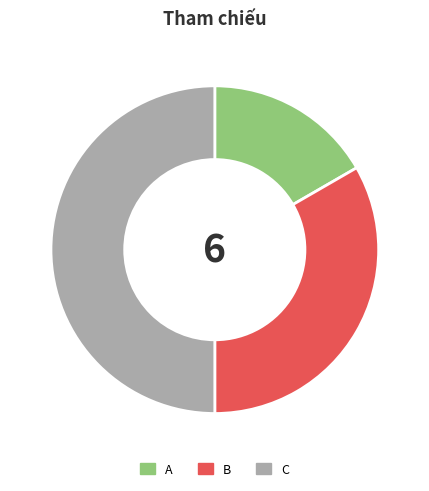

True or false: C accounts for 50% of the total.

True